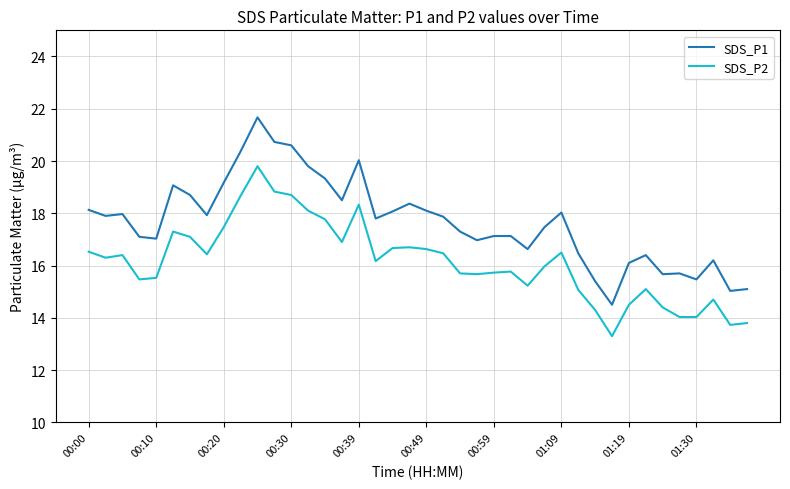

What are all the series names shown in the legend?

SDS_P1, SDS_P2